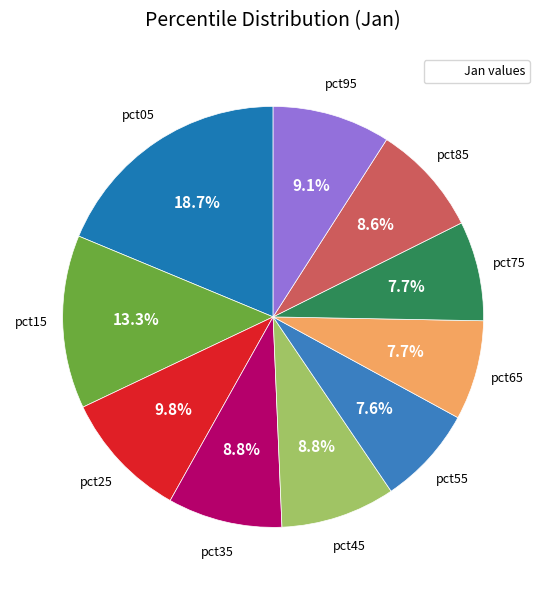

To the nearest percent, what is the difference between the largest and smallest slice percentages?

11%